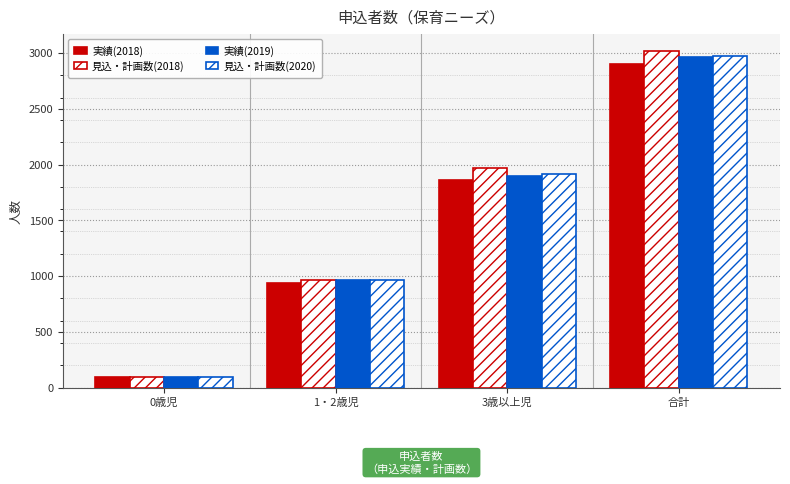

Reading left to right, extract all data points from this chart.

実績(2018): 98	940	1864	2902
見込・計画数(2018): 96	961	1965	3022
実績(2019): 97	963	1900	2960
見込・計画数(2020): 98	964	1915	2977